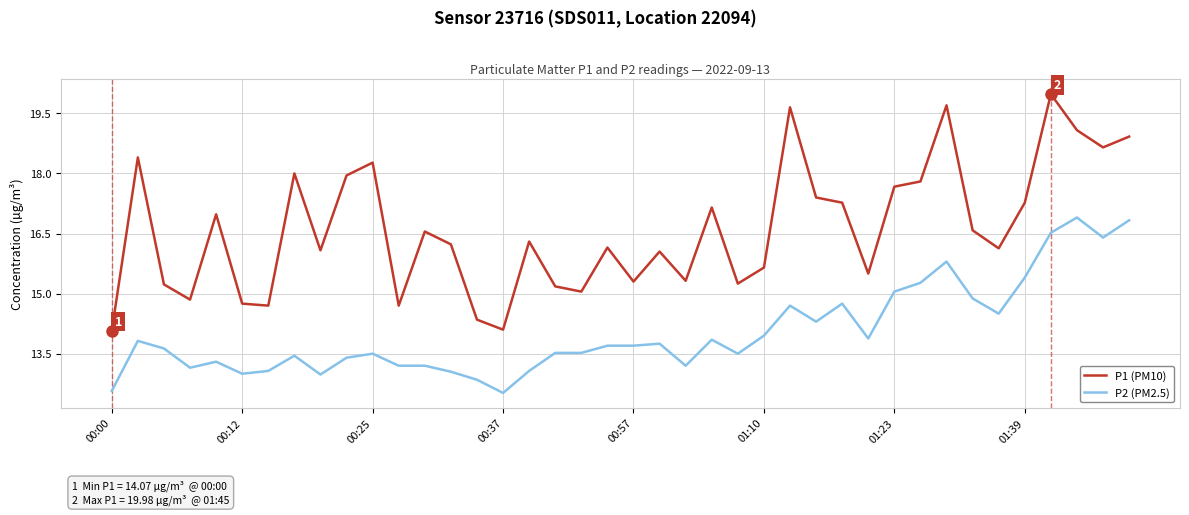

How many categories are shown in the chart?

40